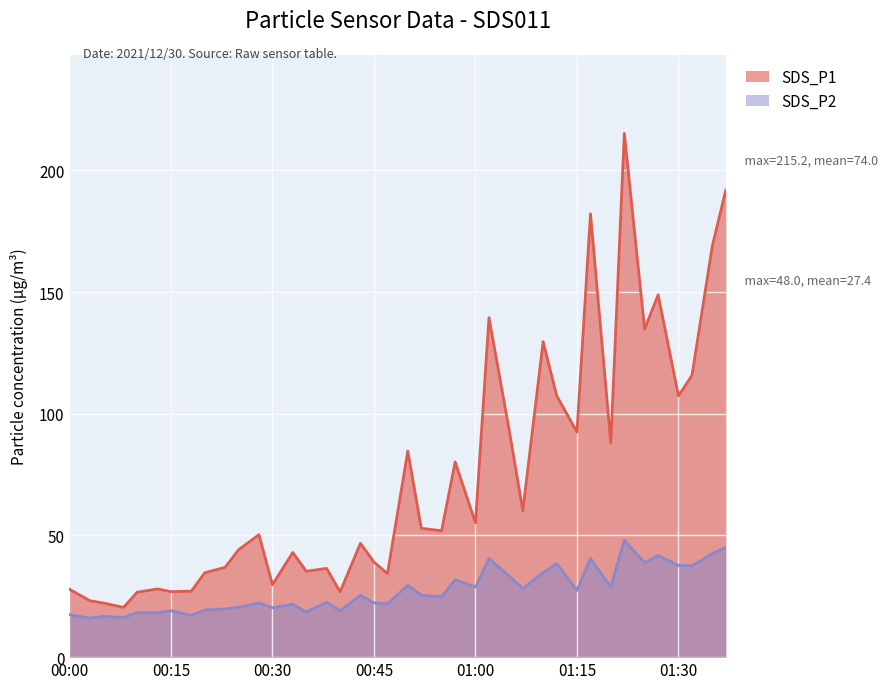

What is the spread (max minus min) of values at 2021/12/30 00:23?

17.1